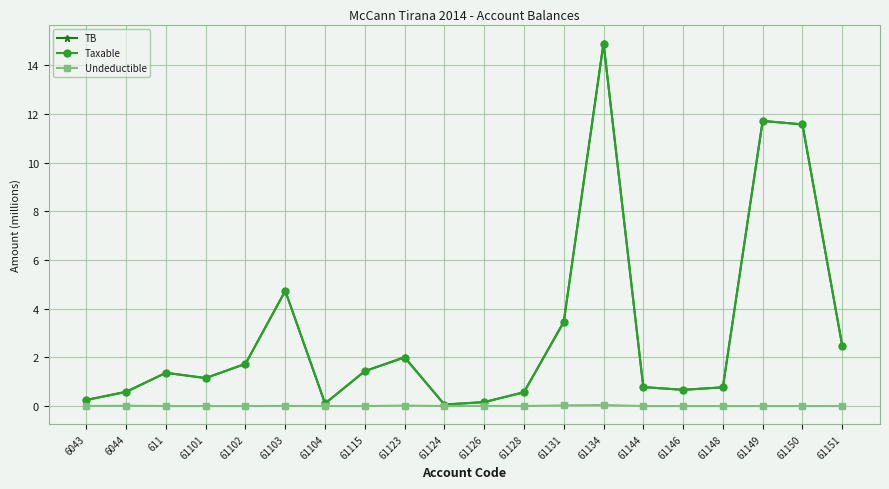

What is the spread (max minus min) of values at 61103?

4.7